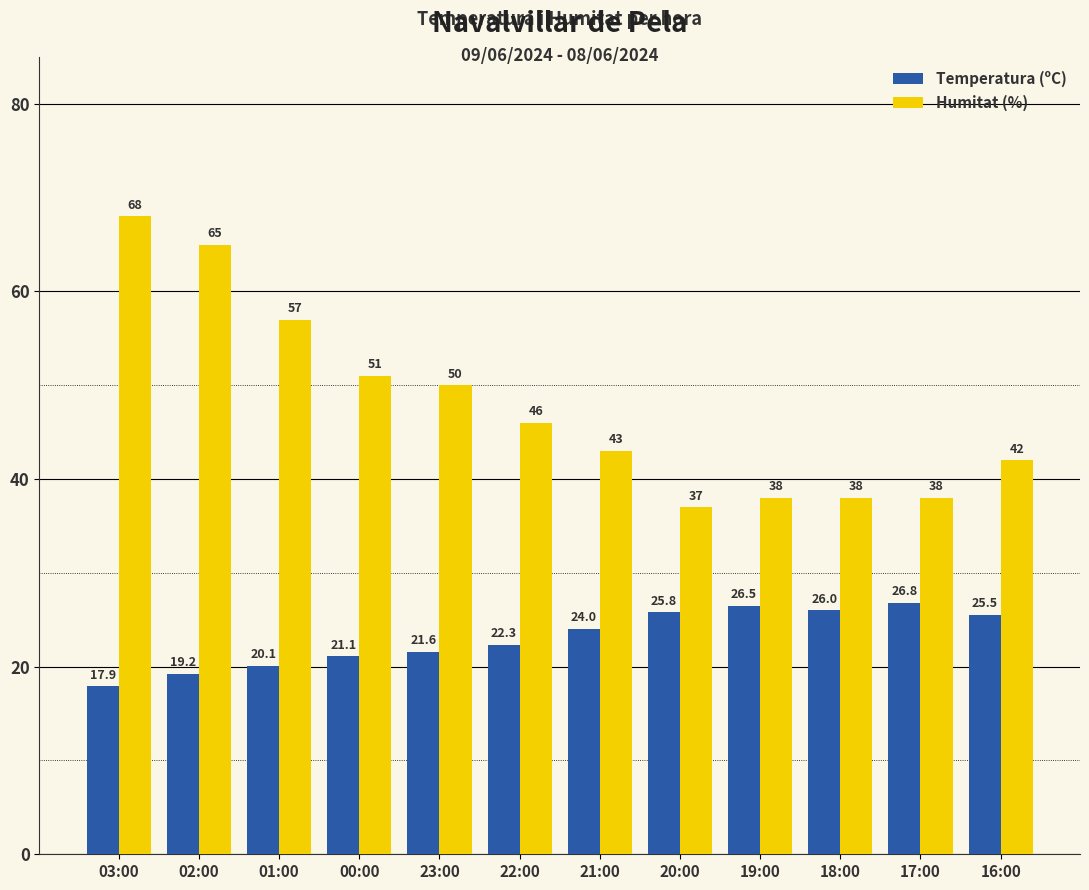

How many series are shown in this chart?

2